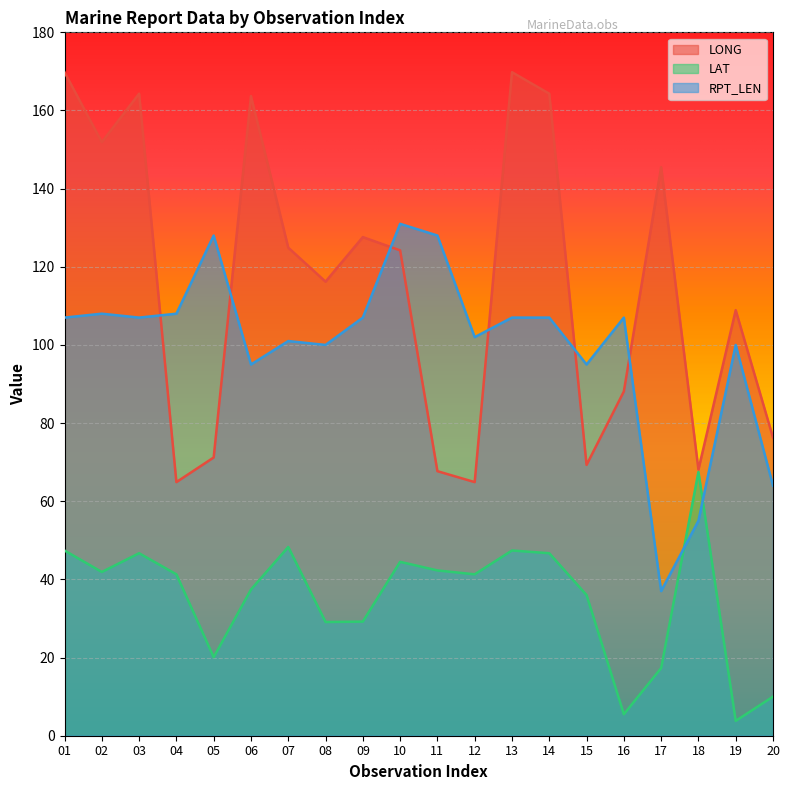

Which label corresponds to the largest value in the chart?

01